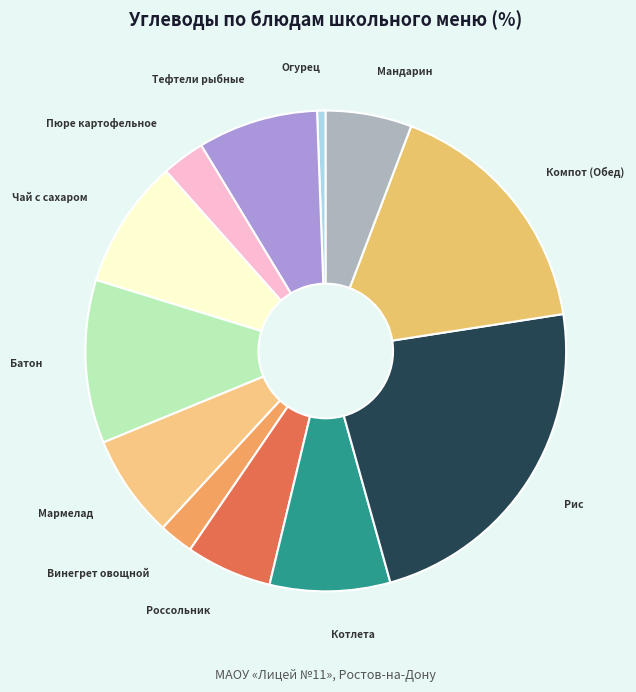

Rank the categories by value from lowest to highest.

Огурец соленый (Завтрак), Винегрет овощной, Пюре картофельное, Россольник Ленинградский, Мандарин, Мармелад, Тефтели рыбные, Котлета из птицы (Обед), Чай с сахаром, Батон домашний (Завтрак), Компот (Обед), Рис отварной (Обед)